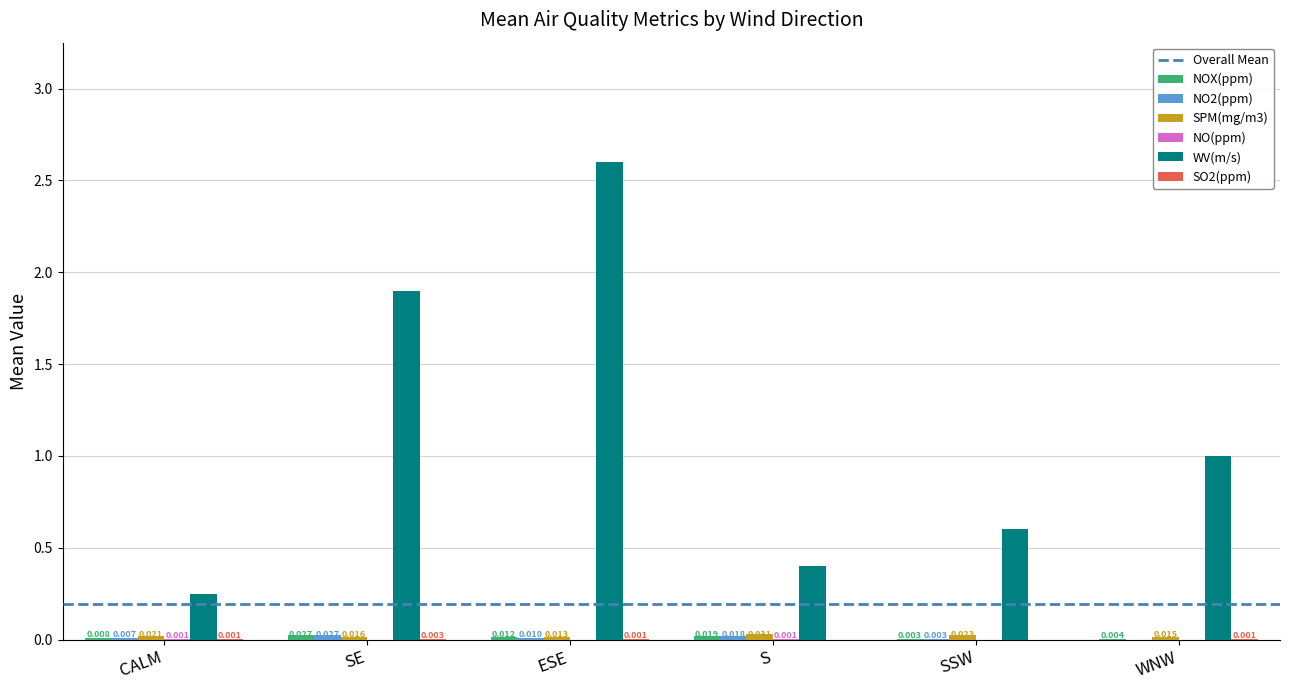

Which series changed the most between ESE and WNW?

WV(m/s)